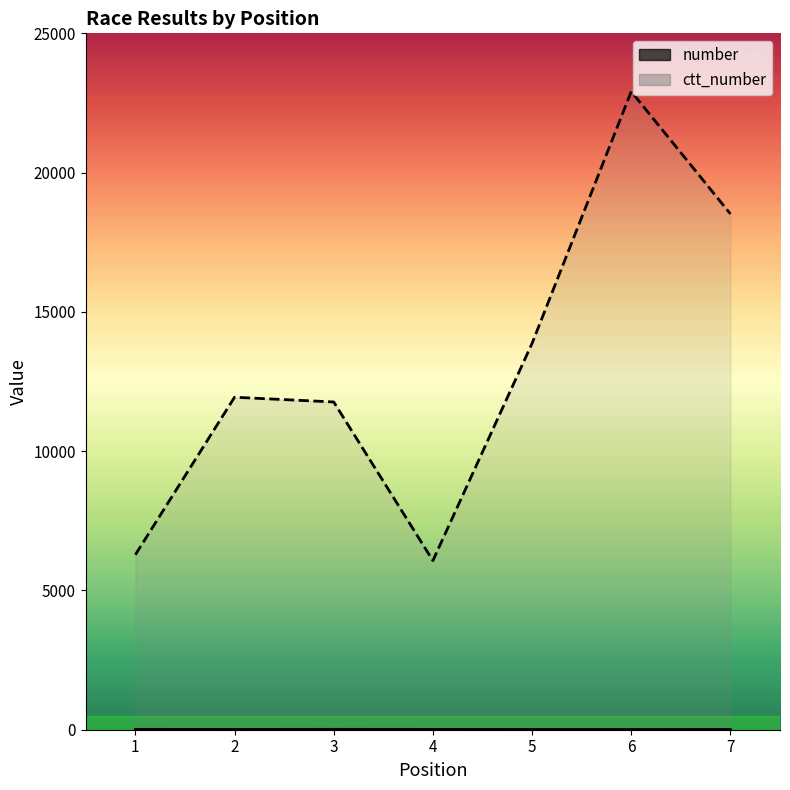

Rank the series by their average value, from lowest to highest.

number, ctt_number